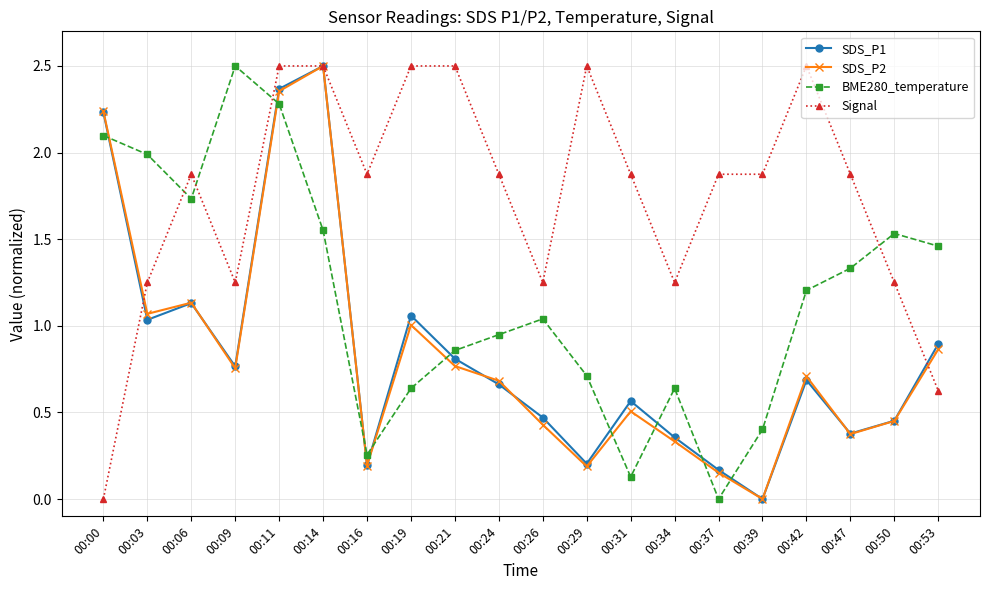

What is the difference between the maximum and second lowest values in the SDS_P1 series?

2.3